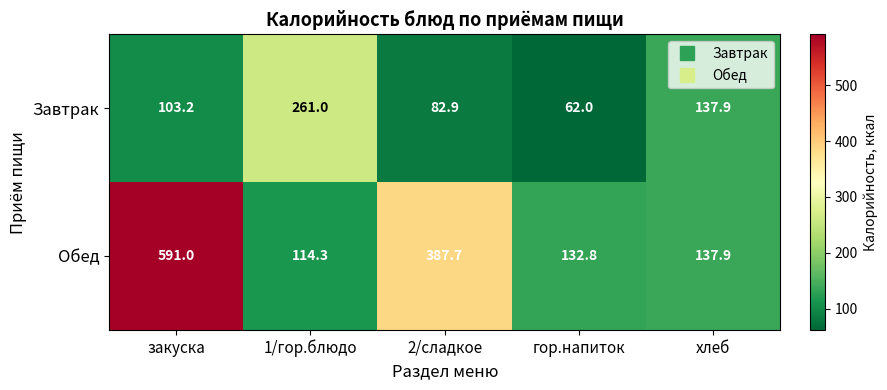

Which label corresponds to the largest value in the chart?

закуска